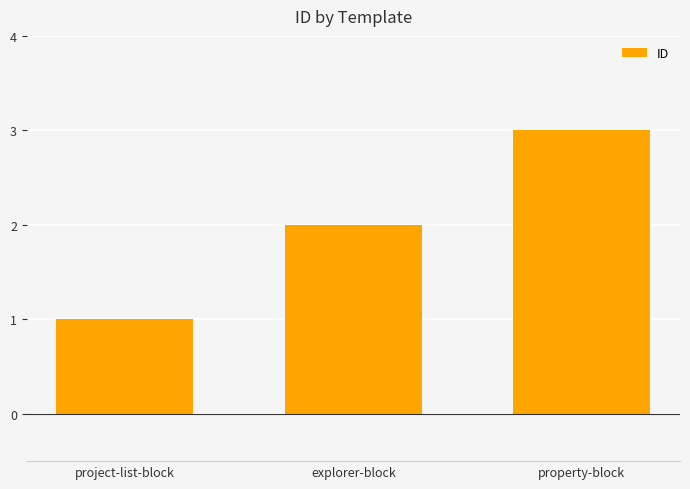

List the labels in order of value, largest first.

property-block, explorer-block, project-list-block